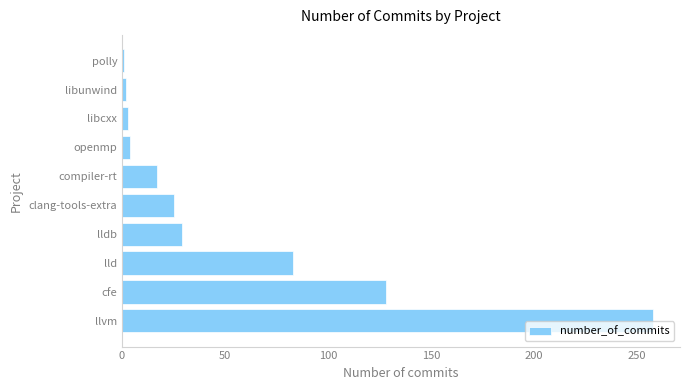

Between compiler-rt and cfe, which is larger?

cfe